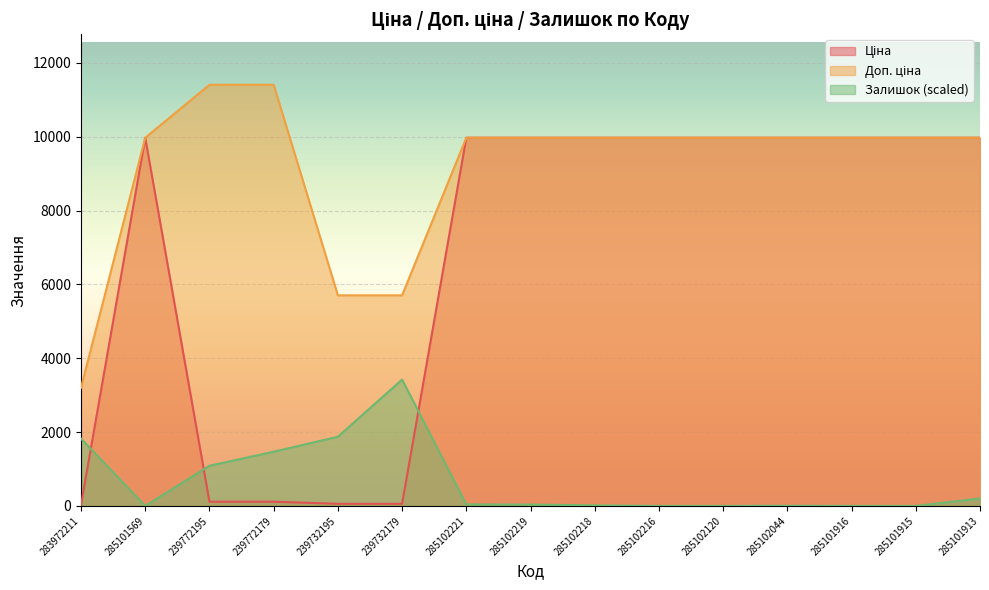

True or false: Ціна and Доп. ціна intersect in this chart.

False